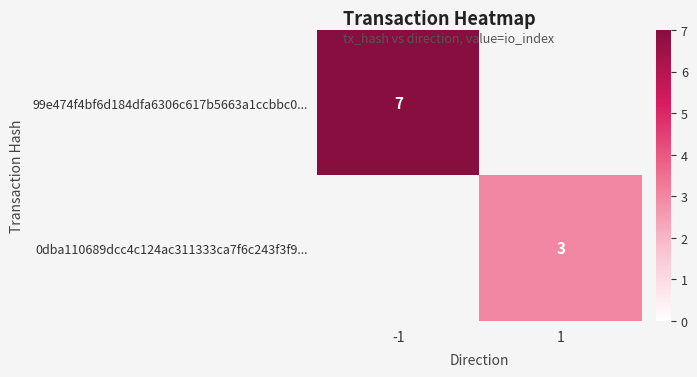

Which series has the widest spread of values?

99e474f4bf6d184dfa6306c617b5663a1ccbbc0...